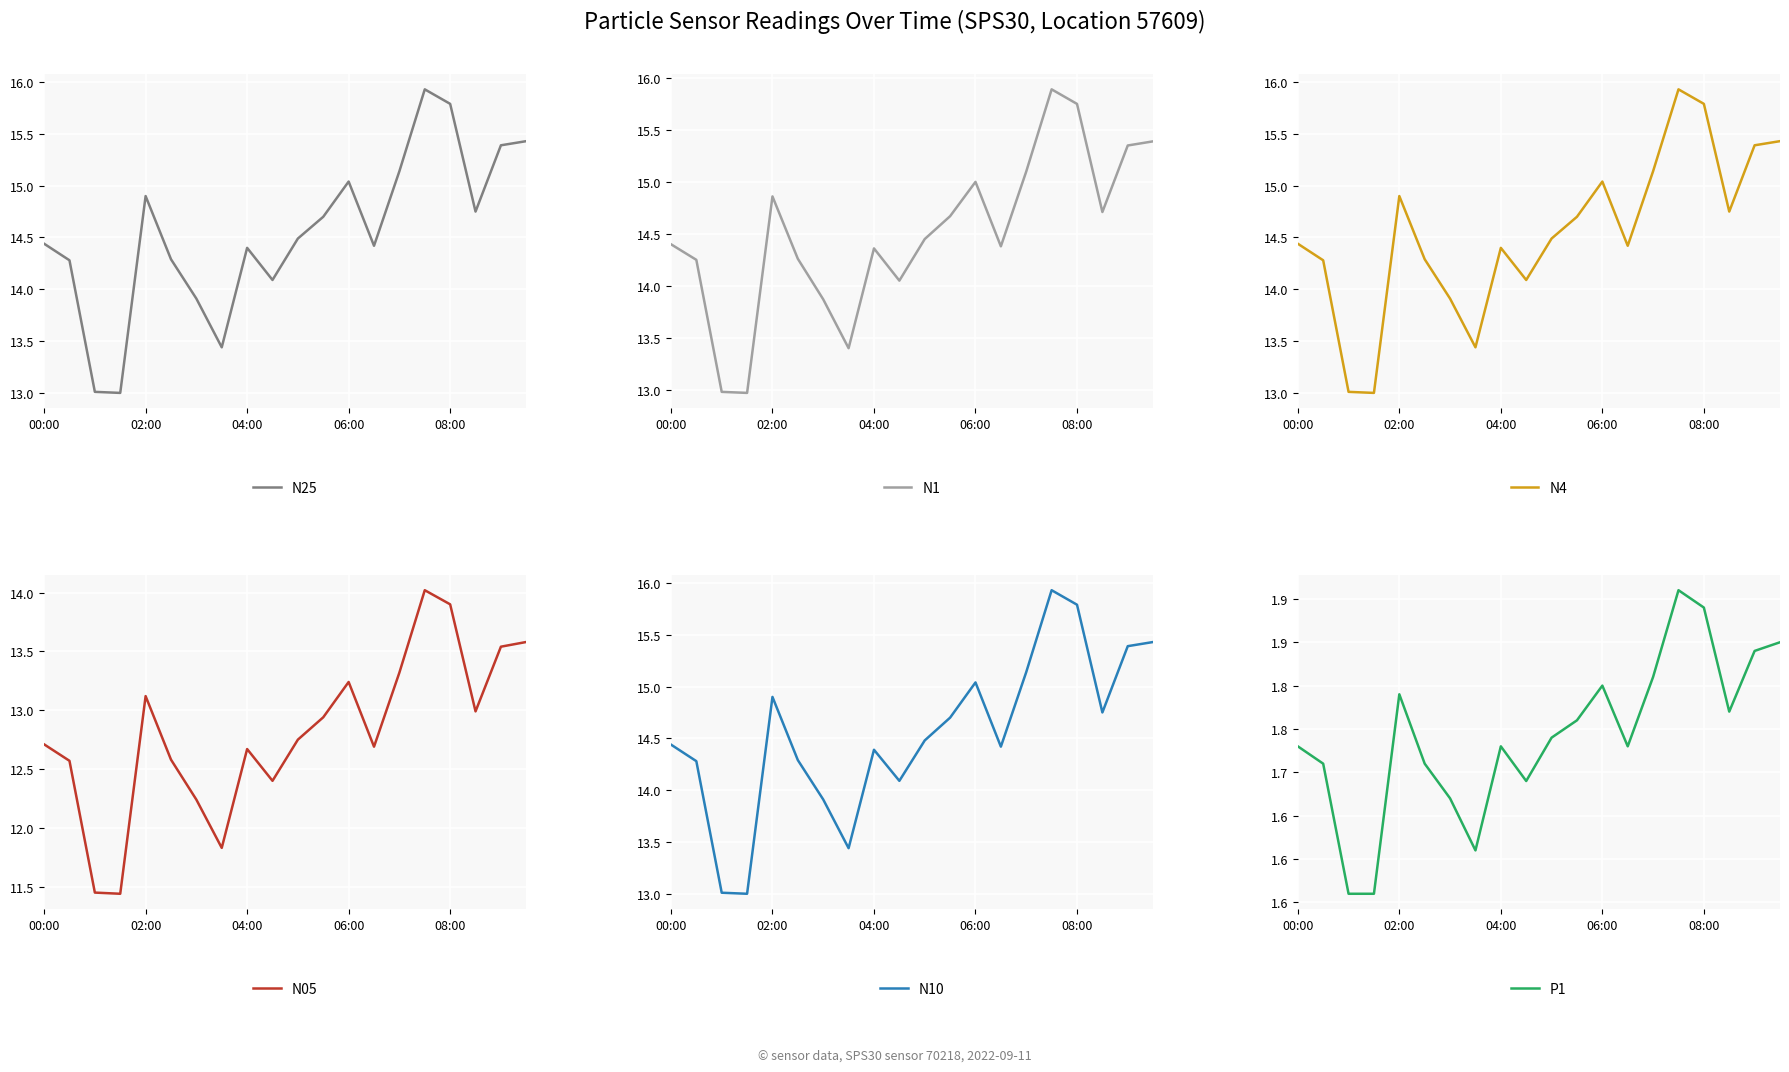

What is the smallest value displayed?

1.6